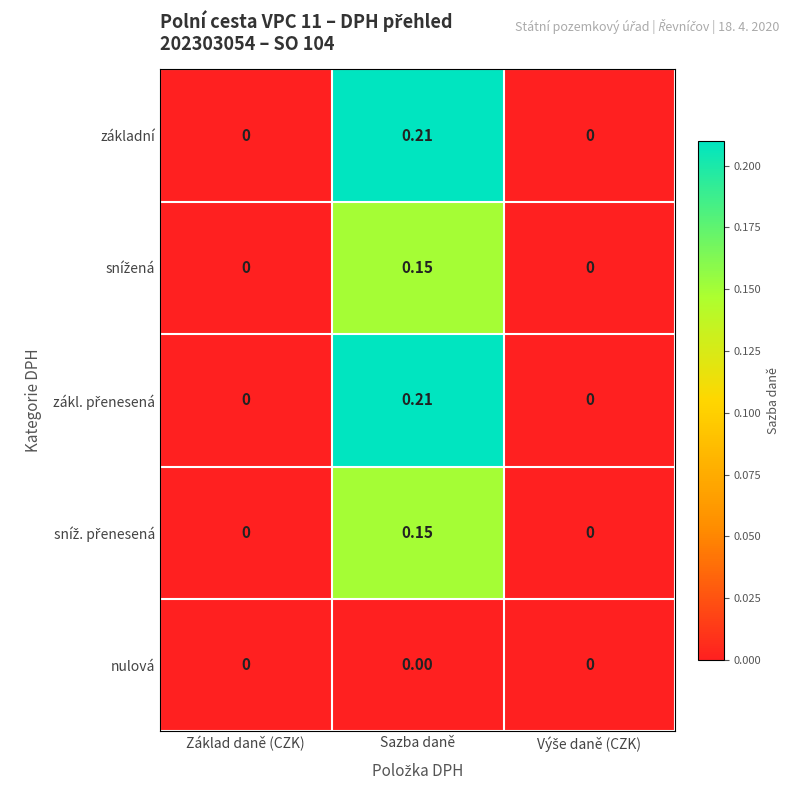

Which category has the highest value in the základní series?

Sazba daně